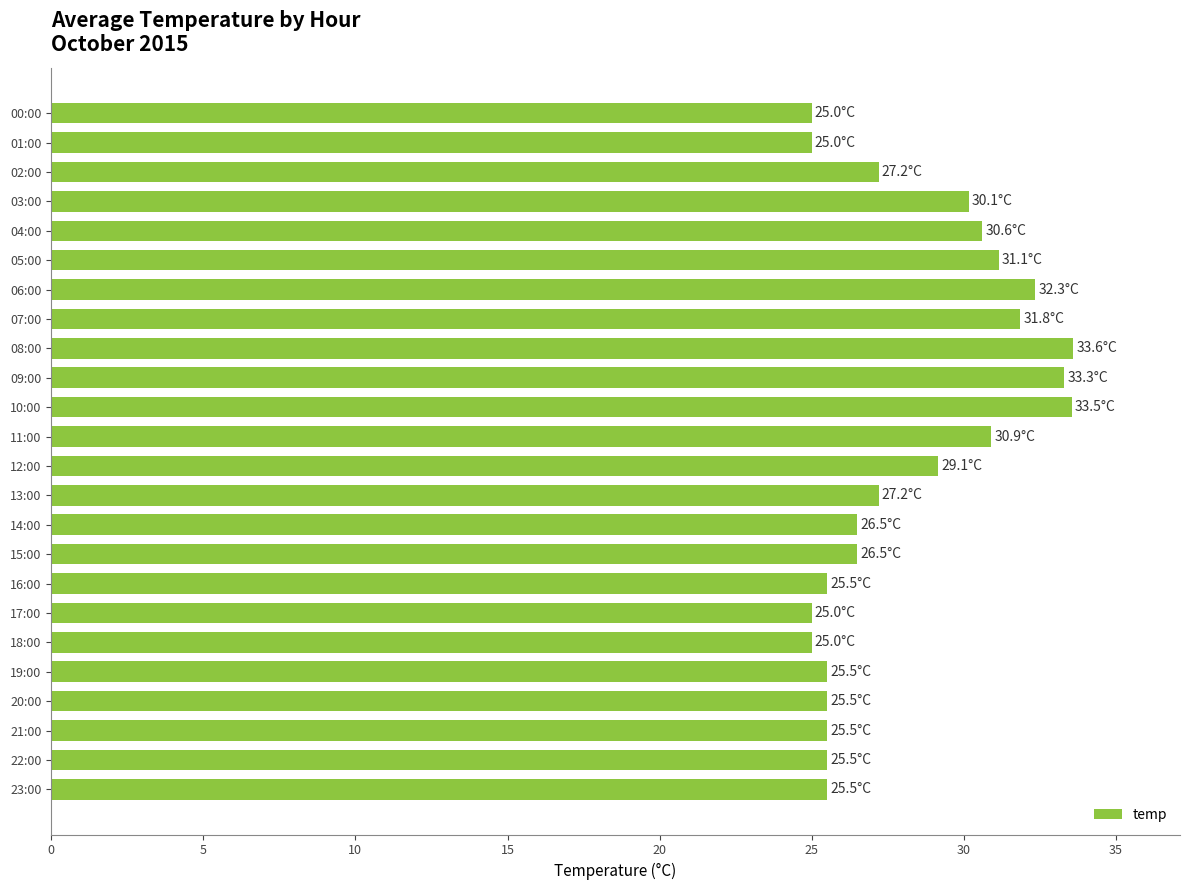

What is the change in value from 08:00 to 11:00?

-2.7